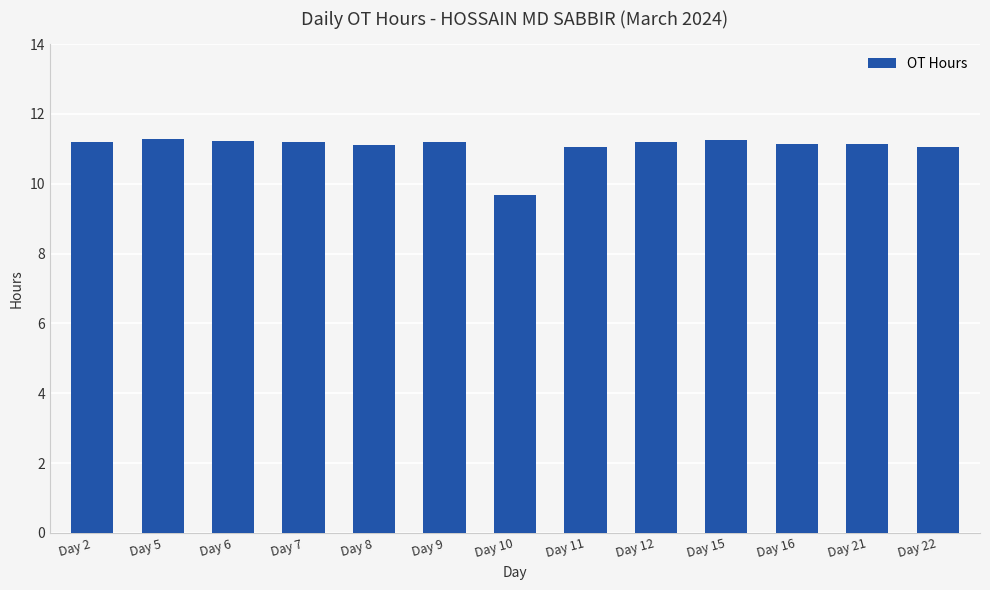

What is the approximate value at Day 22?

11.1